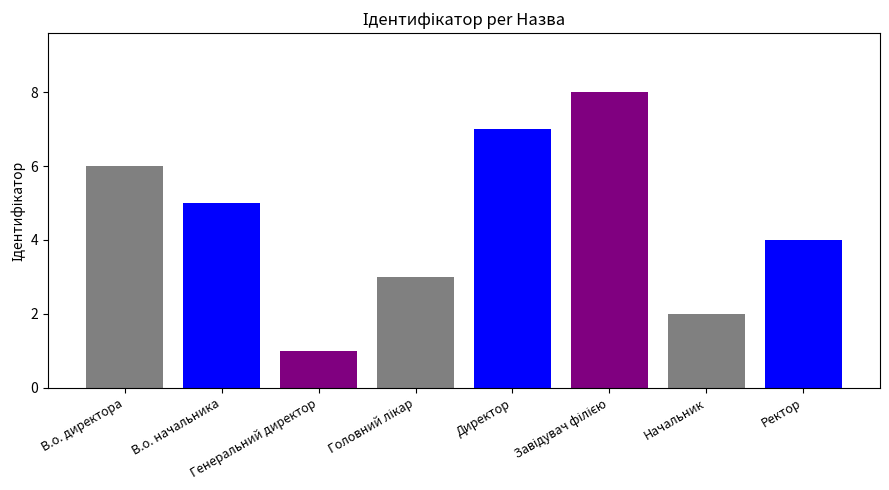

Reading right to left, extract all data points from this chart.

4	2	8	7	3	1	5	6